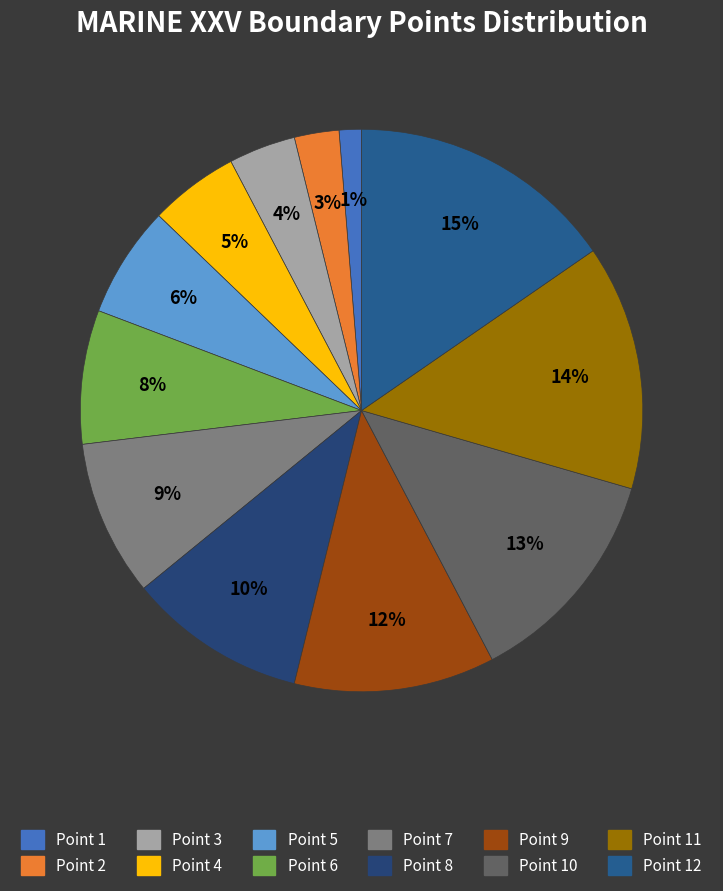

What is the smallest slice in the pie chart?

Point 1